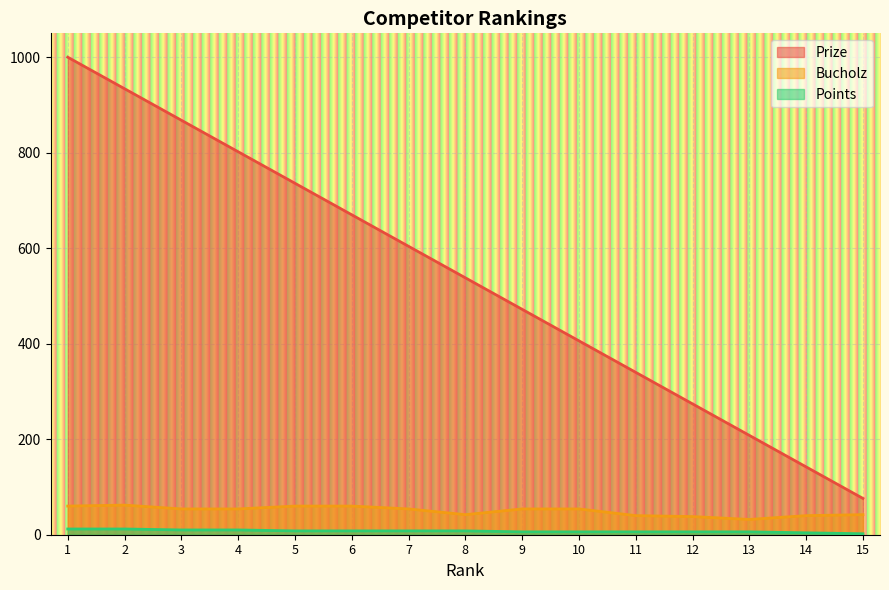

Is it true that Bucholz equals 94 at 10?

False